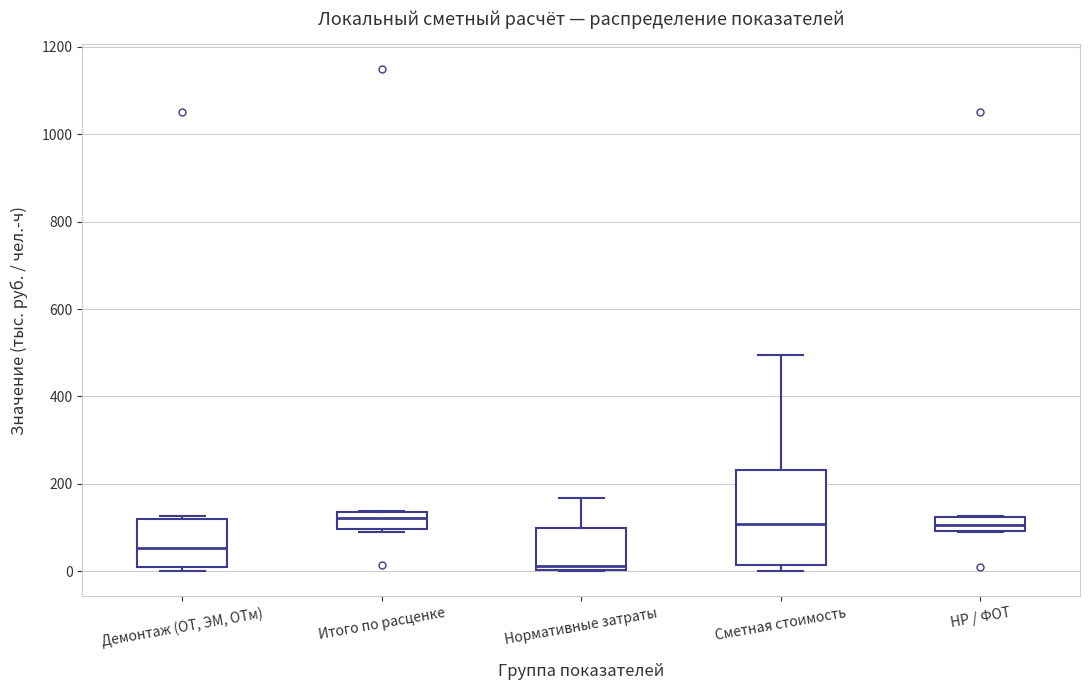

Comparing the boxes themselves (not the whiskers), which one is the tallest?

Сметная стоимость